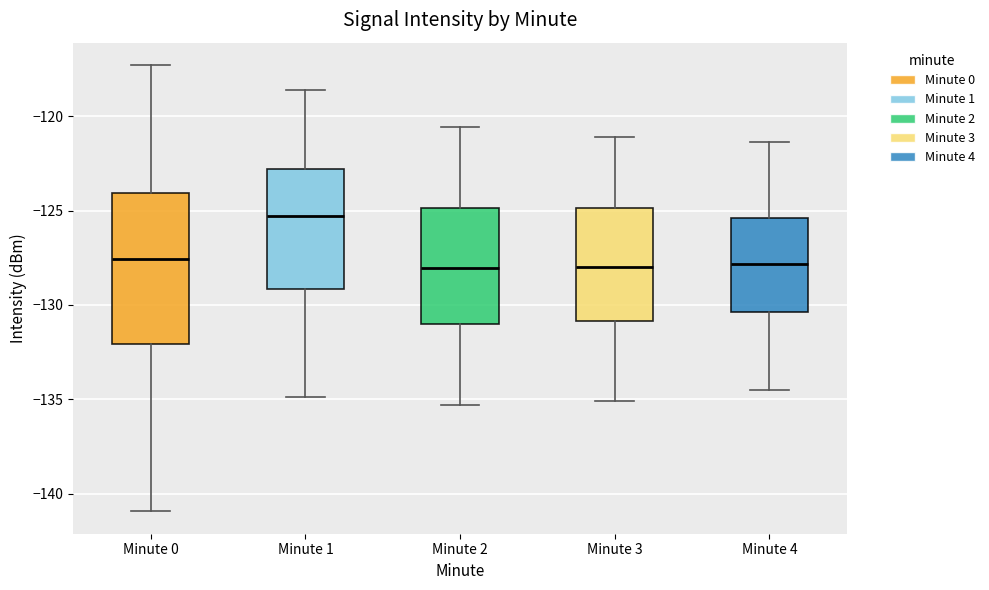

Reading left to right, transcribe this box plot: for each box, give where its median line is, the range the box spans, and where its two whiskers end, as read against the y-axis. The values are not printed on the chart, so give them approximately, as read against the axis.

Minute 0: median -127.5, box -132.0 to -124.0, whiskers -141.0 to -117.5
Minute 1: median -125.5, box -129.0 to -123.0, whiskers -135.0 to -118.5
Minute 2: median -128.0, box -131.0 to -125.0, whiskers -135.5 to -120.5
Minute 3: median -128.0, box -131.0 to -125.0, whiskers -135.0 to -121.0
Minute 4: median -128.0, box -130.5 to -125.5, whiskers -134.5 to -121.5